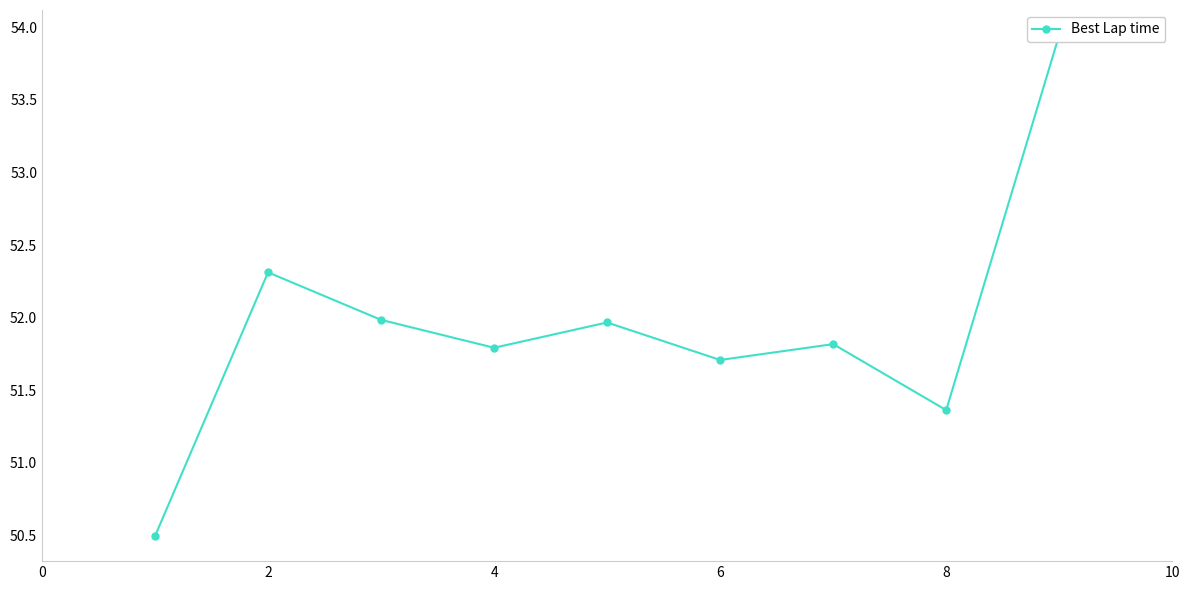

Does the chart have visible grid lines?

No